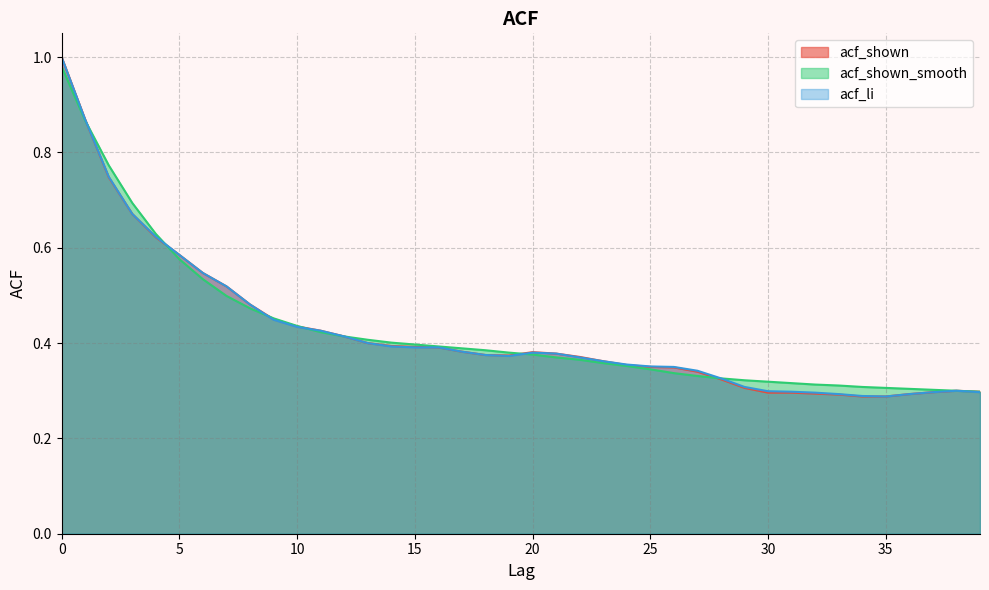

How many intersections are there between acf_li and acf_shown_smooth?

5